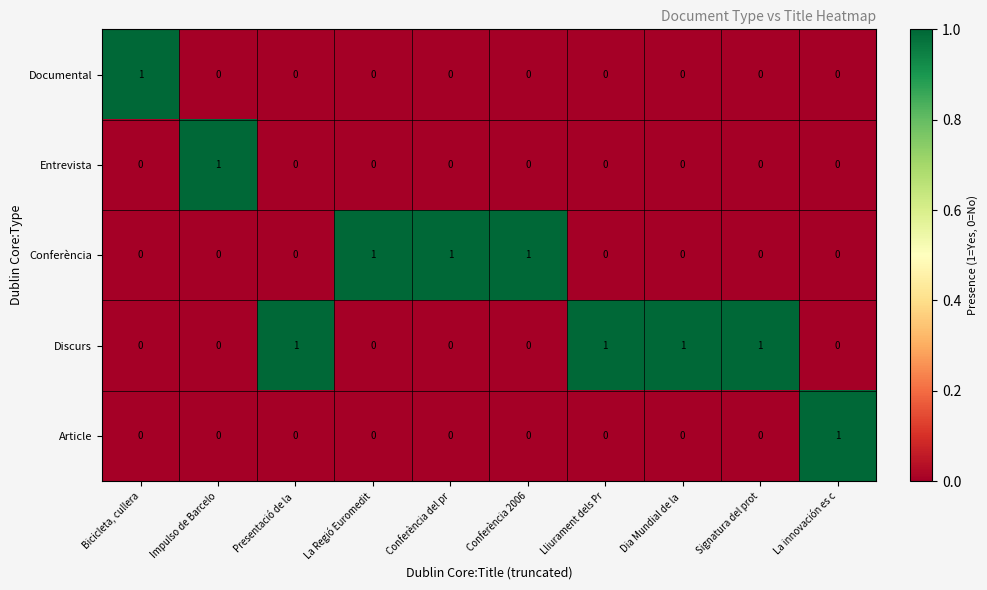

Count the Discurs values in the range 0 to 1.

10